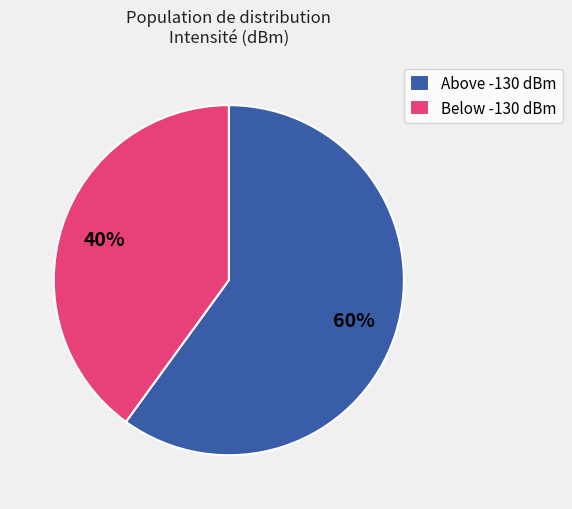

Count the number of slices in the pie.

2